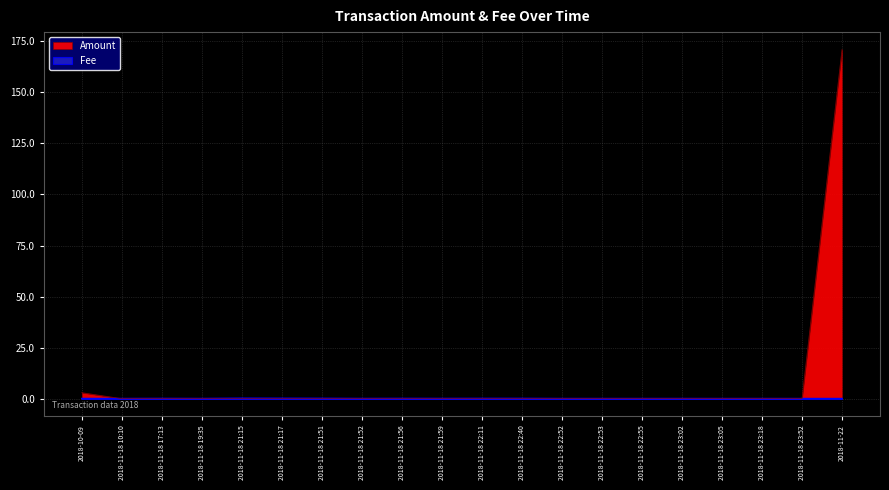

Rank the series by their maximum value, from lowest to highest.

Fee, Amount